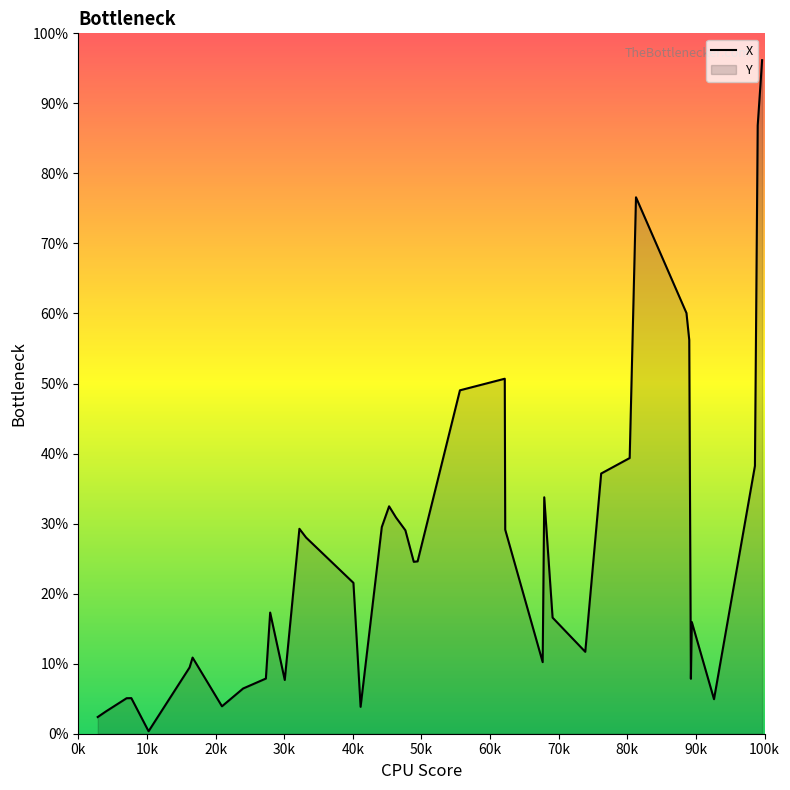

Which series has the widest spread of values?

X